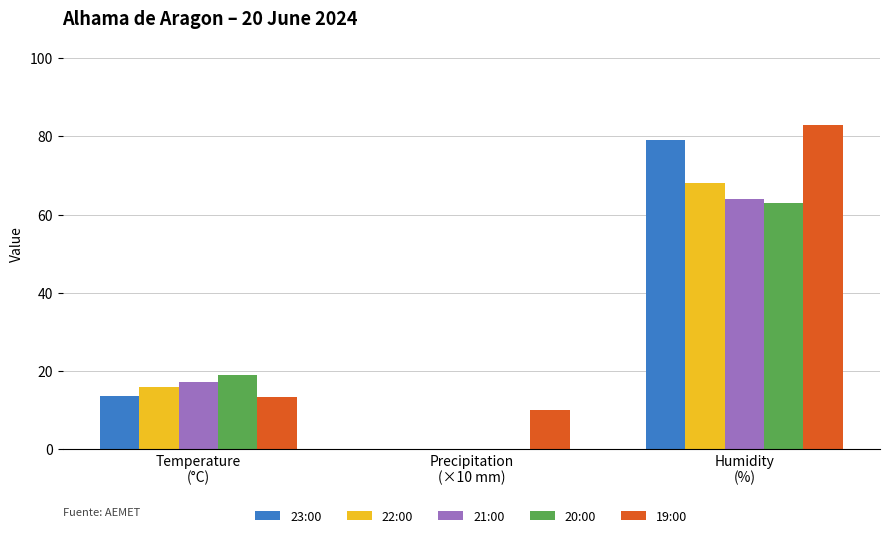

Which series has the widest spread of values?

23:00